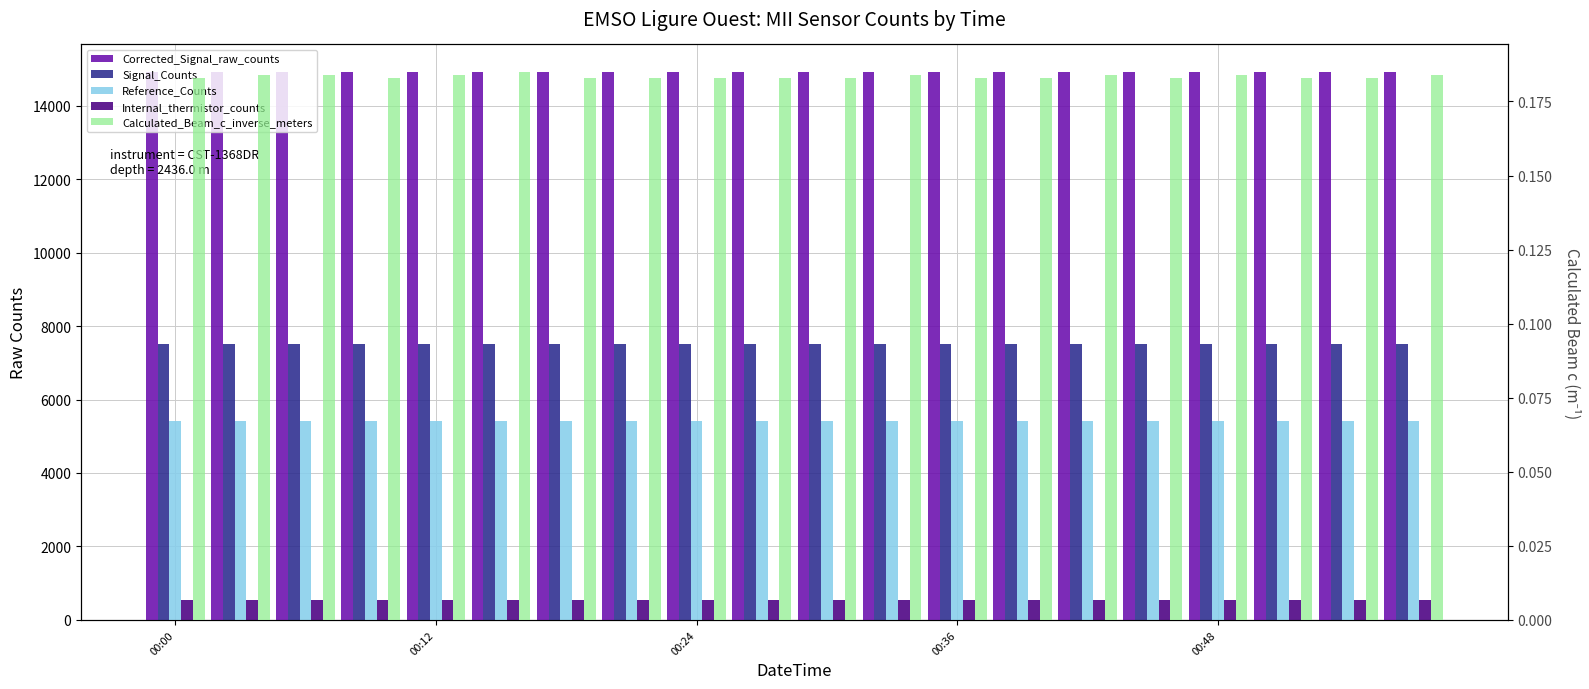

The Corrected_Signal_raw_counts series shows 14918.0 at 00:36. True or false?

True